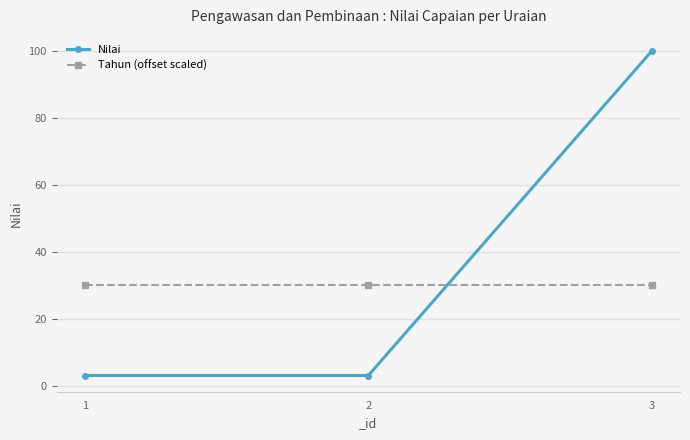

True or false: Tahun (offset scaled) has a value of 43 at 1.

False